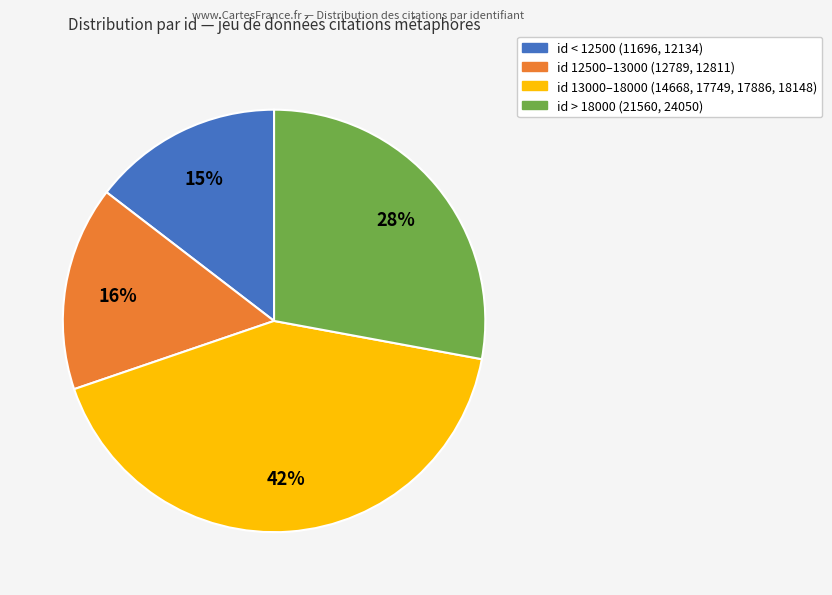

How many slices are in this pie chart?

4